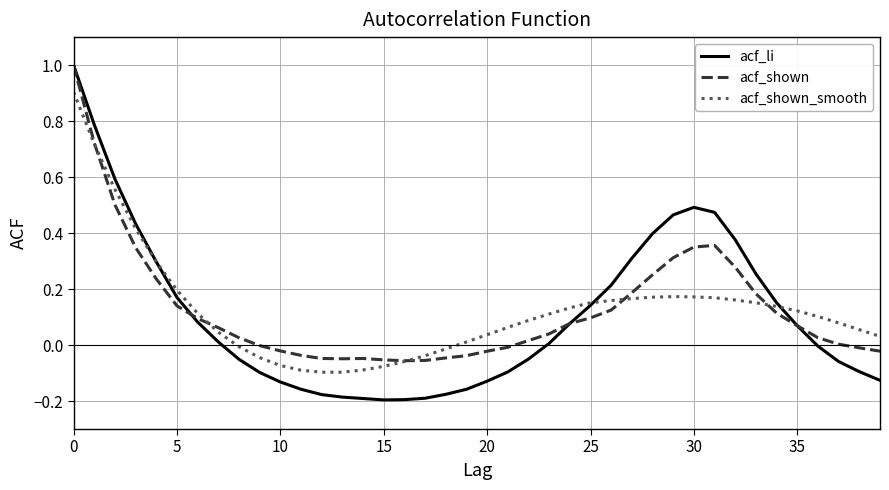

What is the maximum value shown in the chart?

1.0